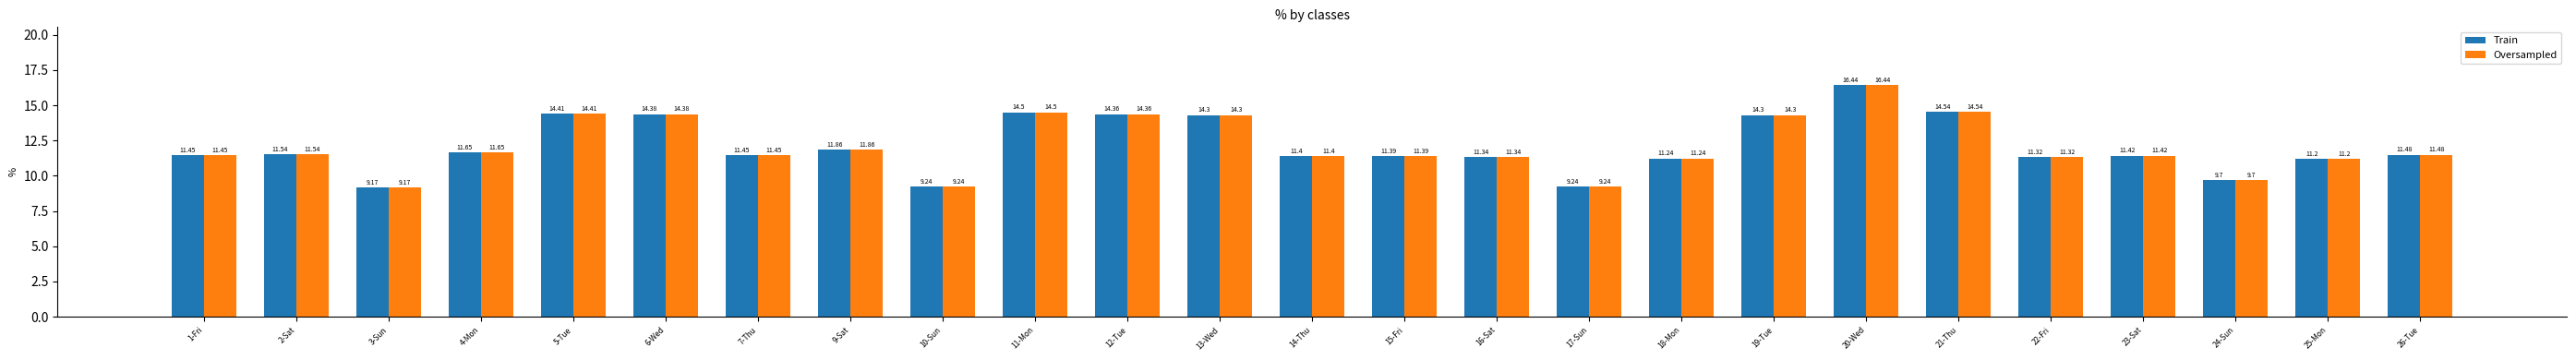

True or false: Oversampled has a value of 9.2 at 3-Sun.

True